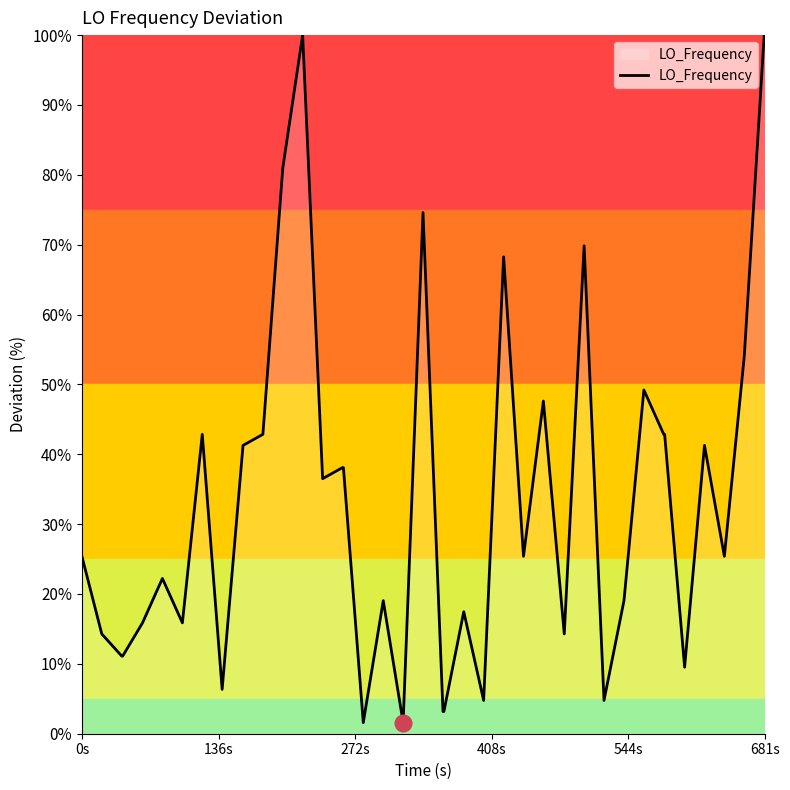

What is the maximum value shown in the chart?

100.0